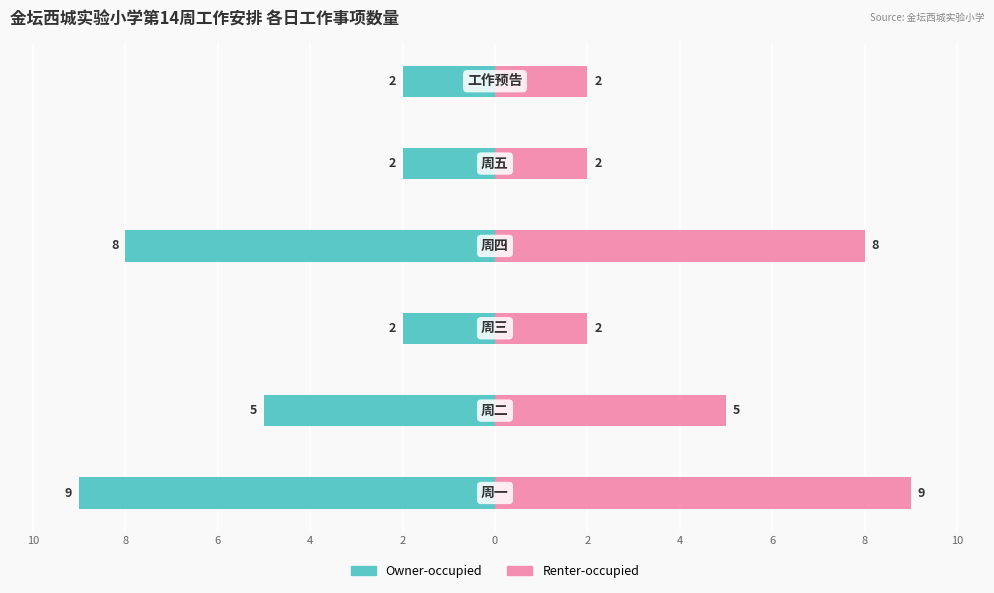

What is the sum of all Owner-occupied values?

-28